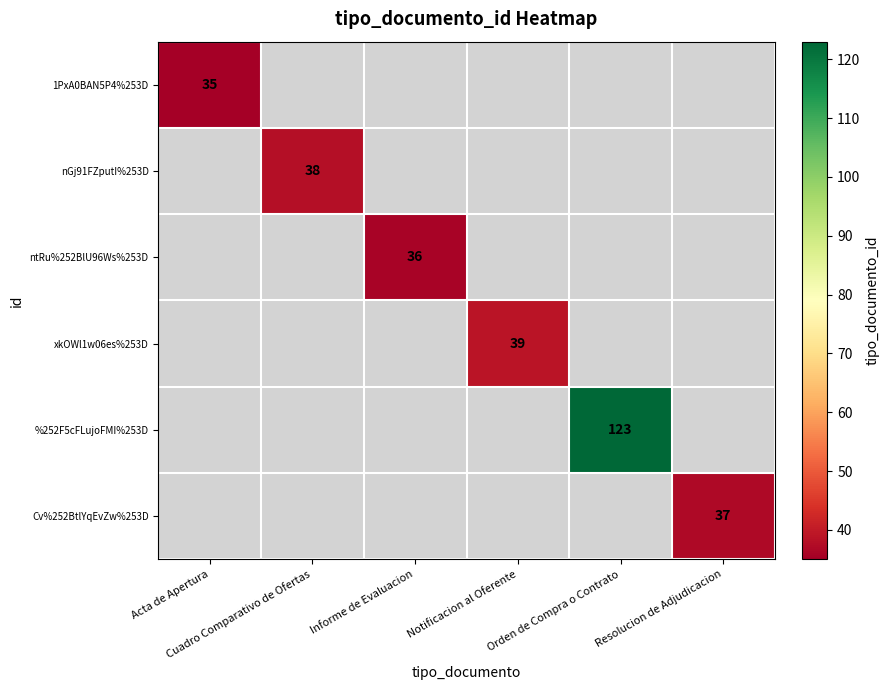

At how many categories does at least one series exceed 96?

1